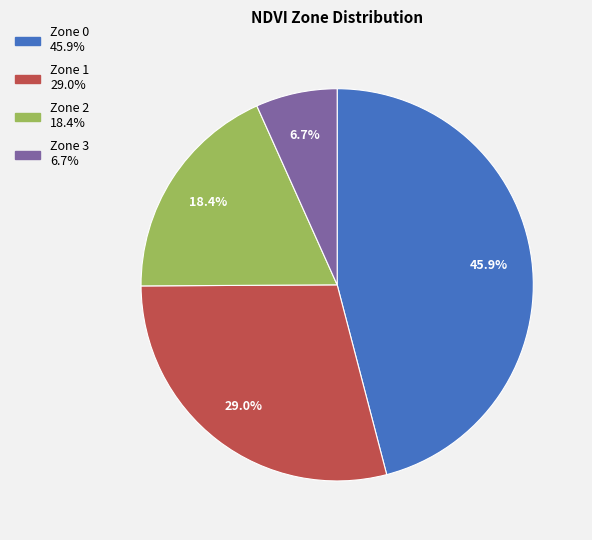

Which category has the biggest portion of the pie?

Zone 0